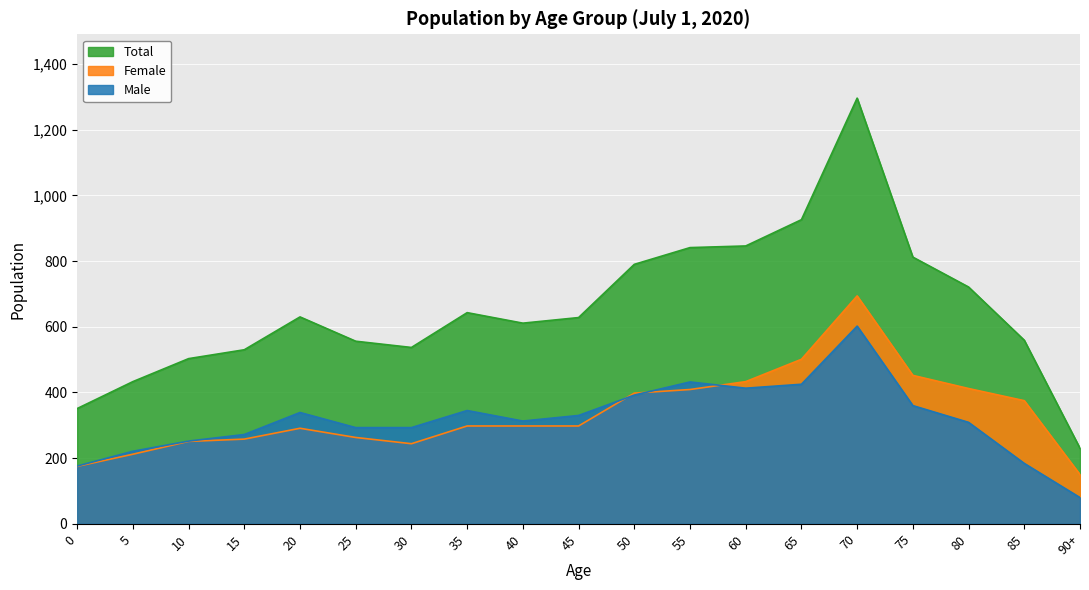

At which category is the sum across all series the highest?

70